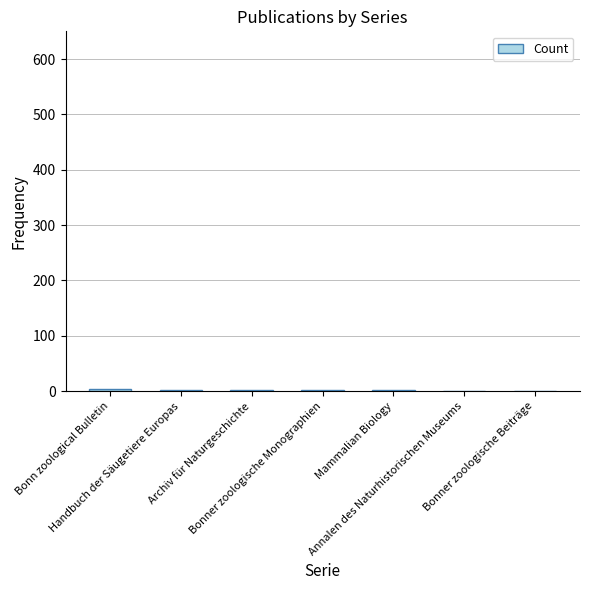

What is the sum of all values?

15